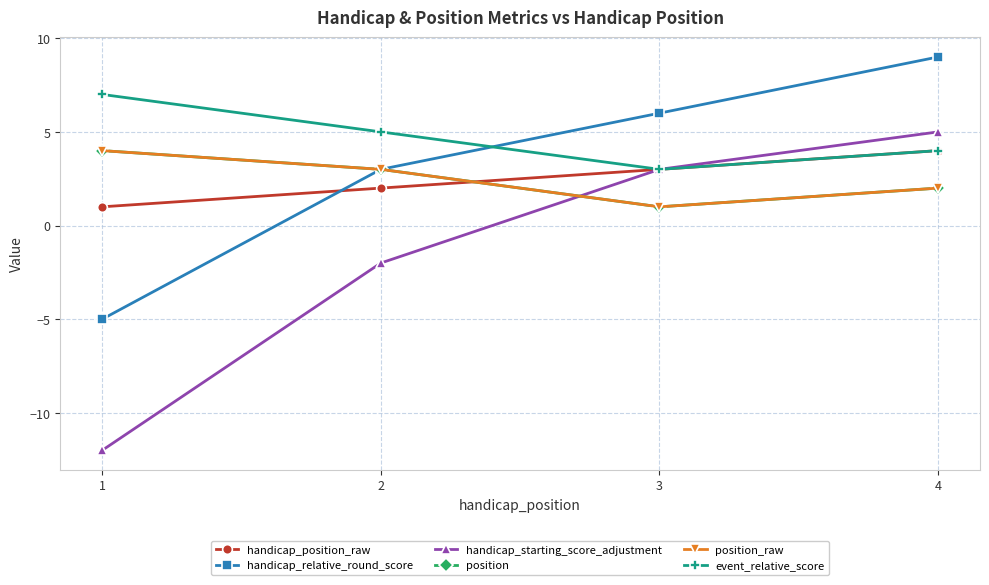

Reading right to left, extract all data points from this chart.

handicap_position_raw: 4=4	3=3	2=2	1=1
handicap_relative_round_score: 4=9	3=6	2=3	1=-5
handicap_starting_score_adjustment: 4=5	3=3	2=-2	1=-12
position: 4=2	3=1	2=3	1=4
position_raw: 4=2	3=1	2=3	1=4
event_relative_score: 4=4	3=3	2=5	1=7